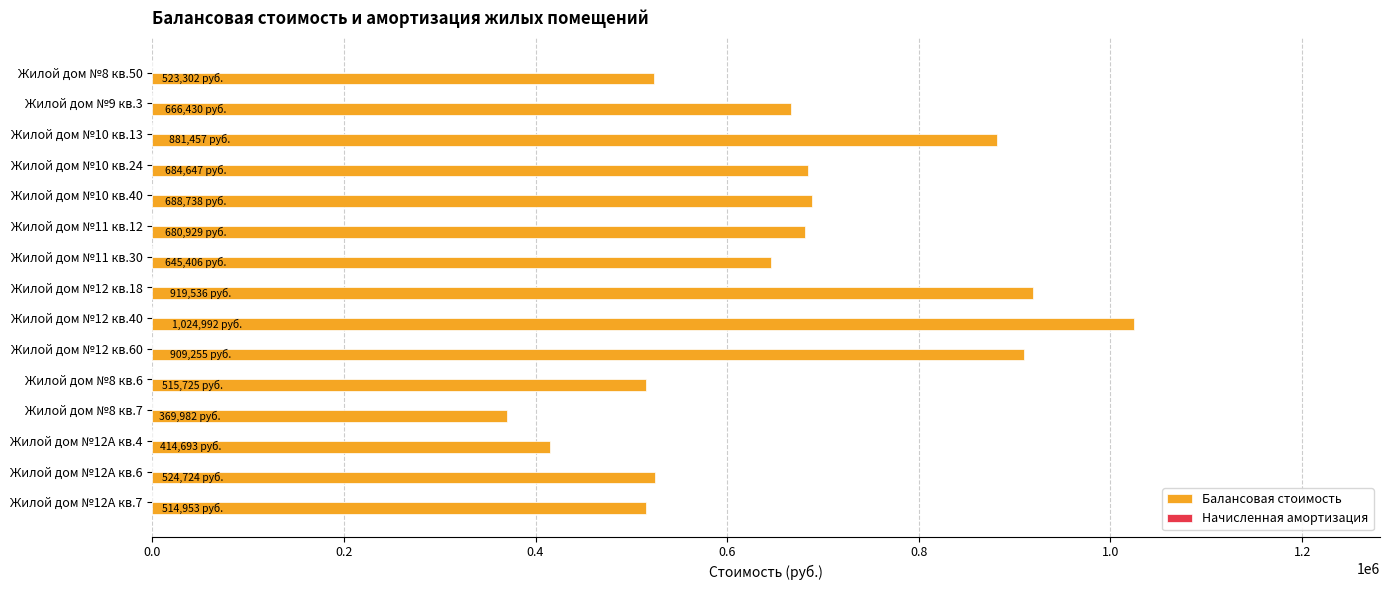

What is the sum of all values?

9964769